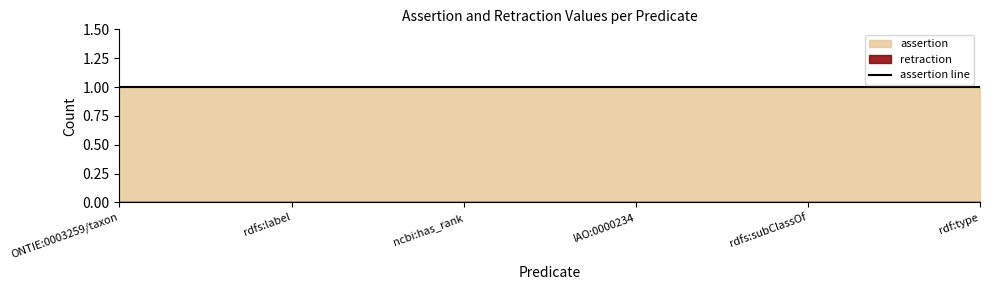

Between IAO:0000234 and ONTIE:0003259/taxon, which is larger?

IAO:0000234